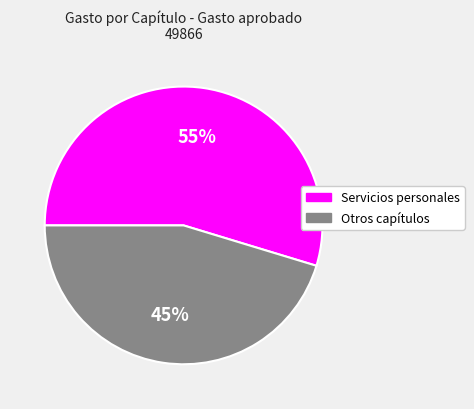

Does any single category account for the majority?

Yes